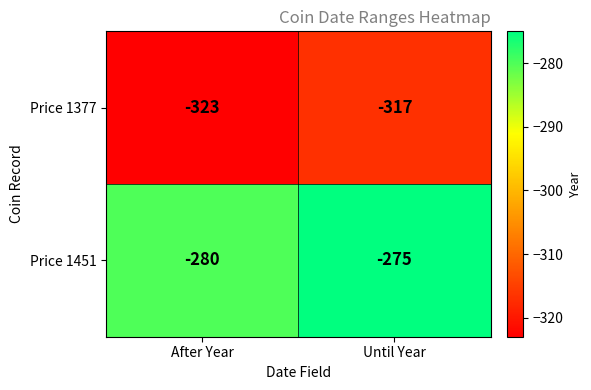

What is the sum of the Price 1377 values at Until Year and After Year?

-640